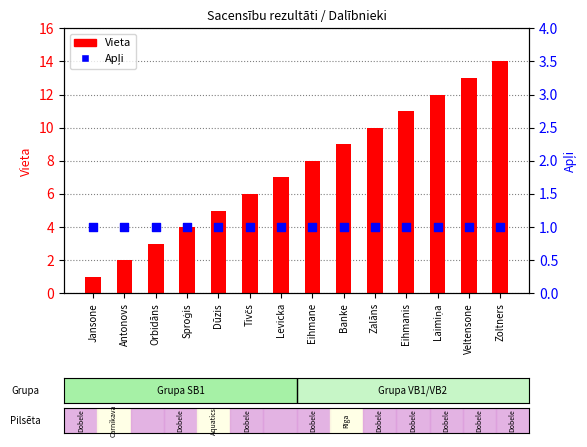

Which series reaches the minimum Y coordinate?

Vieta